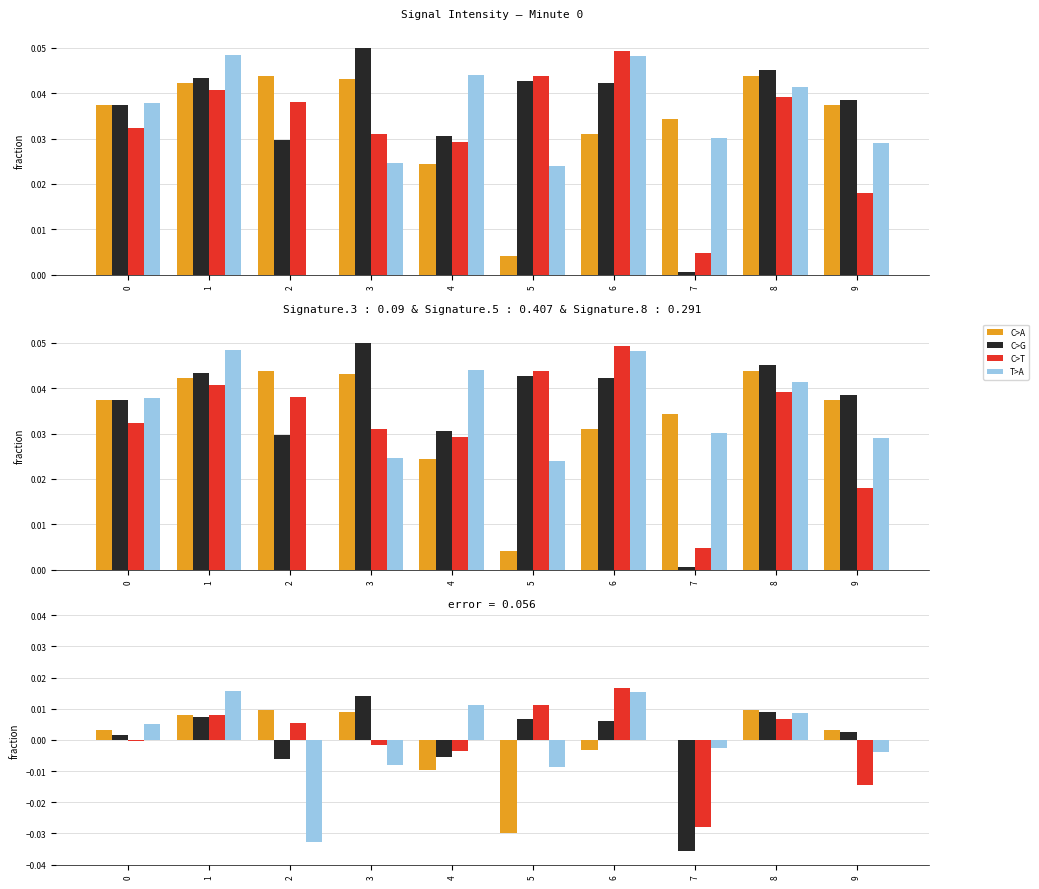

Is the value of C>T at 3 greater than the value of T>A at 6?

No